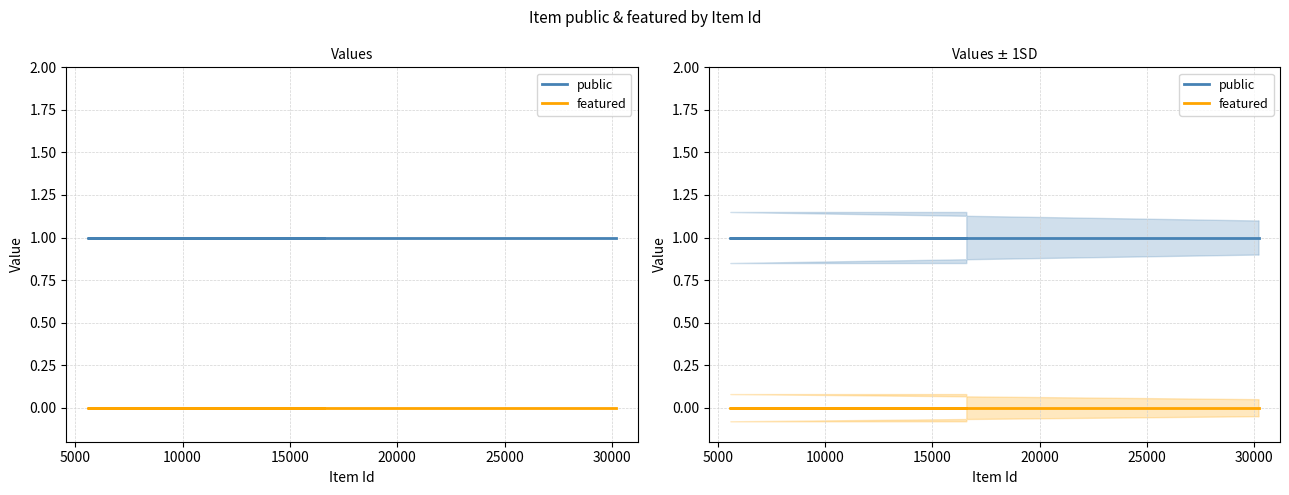

Does the chart display data point markers on the line(s)?

No